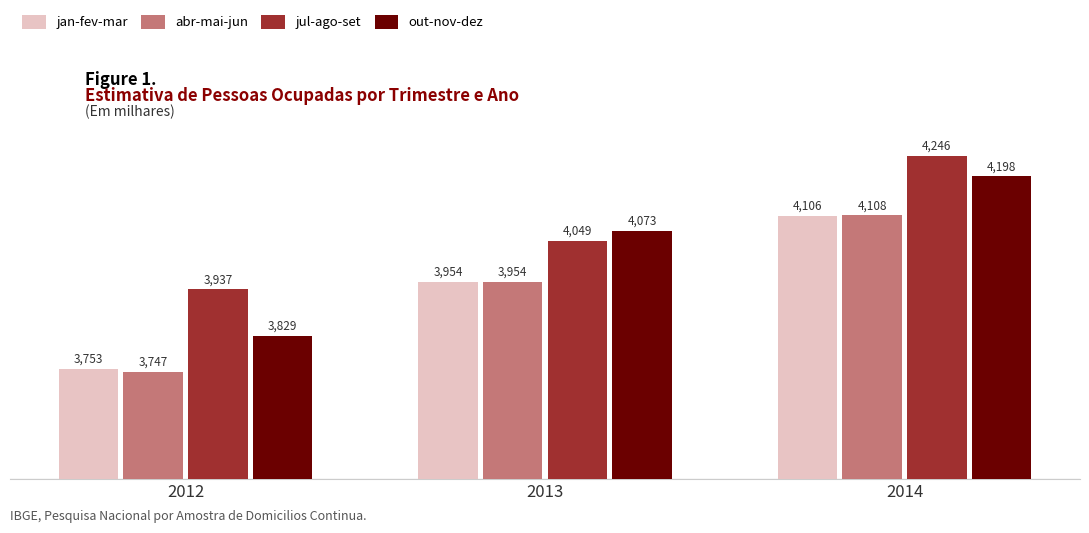

Are the bars grouped side by side (vs. stacked)?

Yes